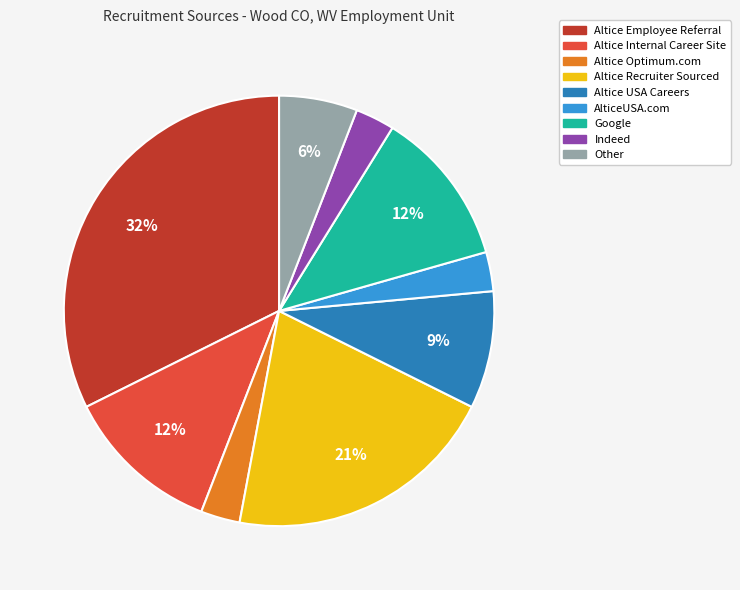

Is there any slice that represents more than half of the pie?

No